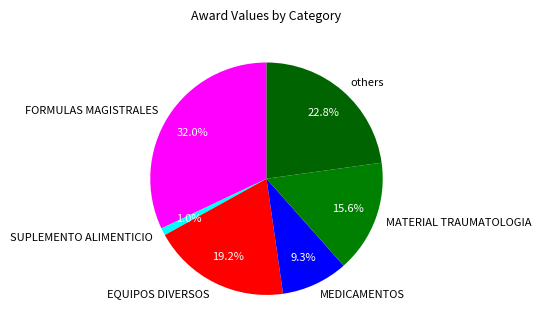

Is there a majority slice in this chart?

No